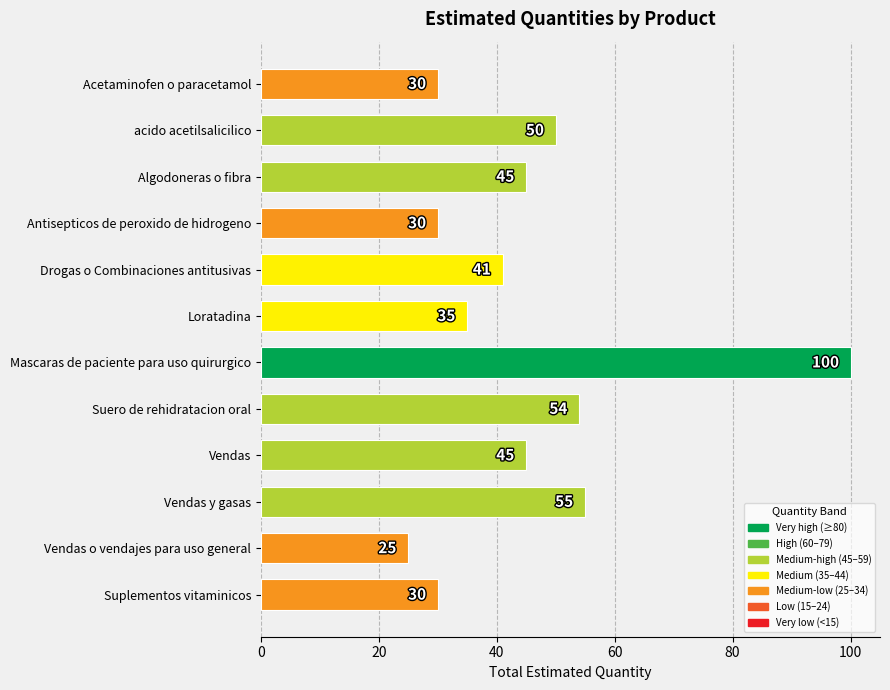

What is the sum of all values?

540